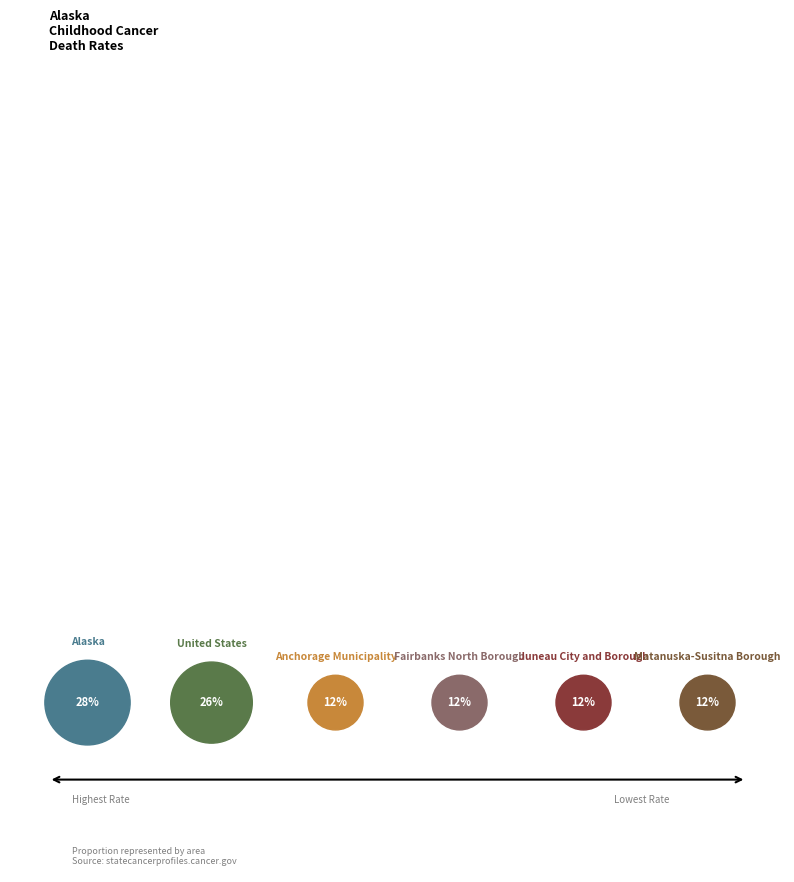

Approximately how many times larger is the value at United States compared to Juneau City and Borough?

2.2